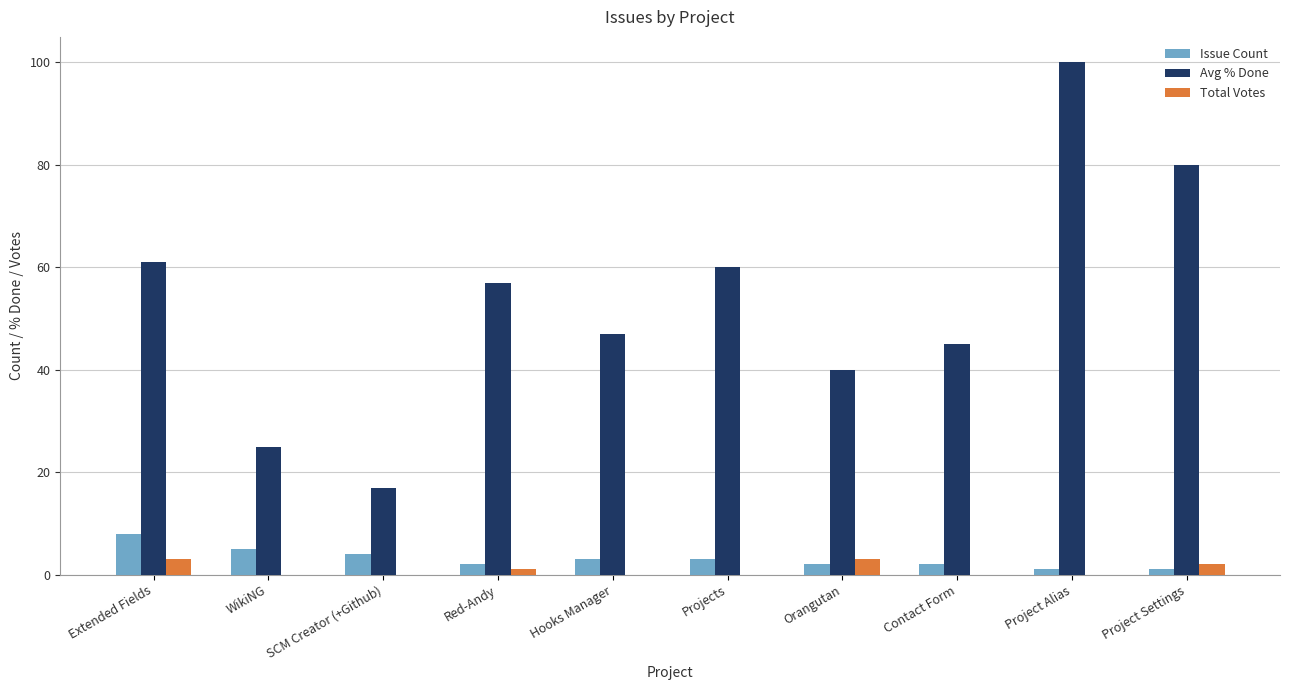

Reading left to right, transcribe all the data shown in this chart.

Issue Count: 8	5	4	2	3	3	2	2	1	1
Avg % Done: 61	25	17	57	47	60	40	45	100	80
Total Votes: 3	0	0	1	0	0	3	0	0	2